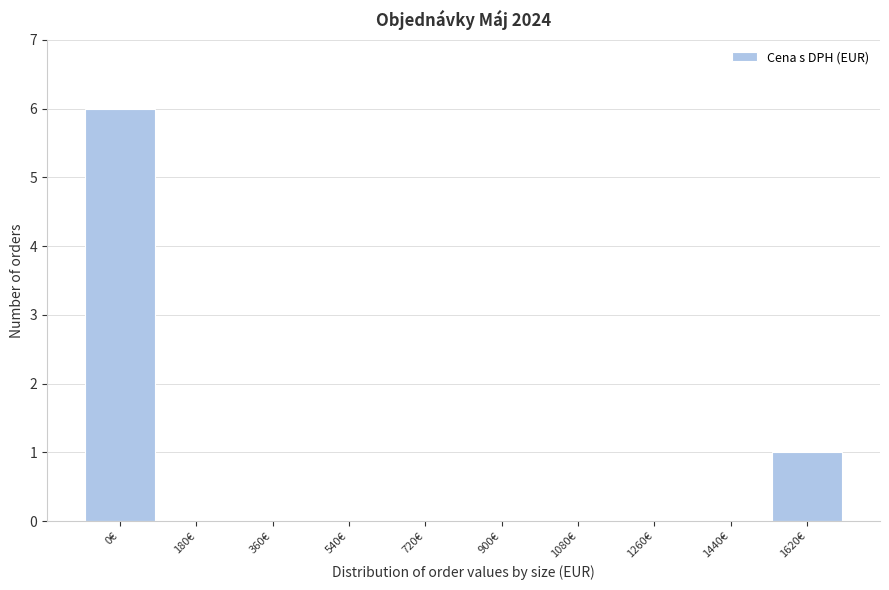

Reading left to right, what are all the values shown in this chart?

0€=6	180€=0	360€=0	540€=0	720€=0	900€=0	1080€=0	1260€=0	1440€=0	1620€=1